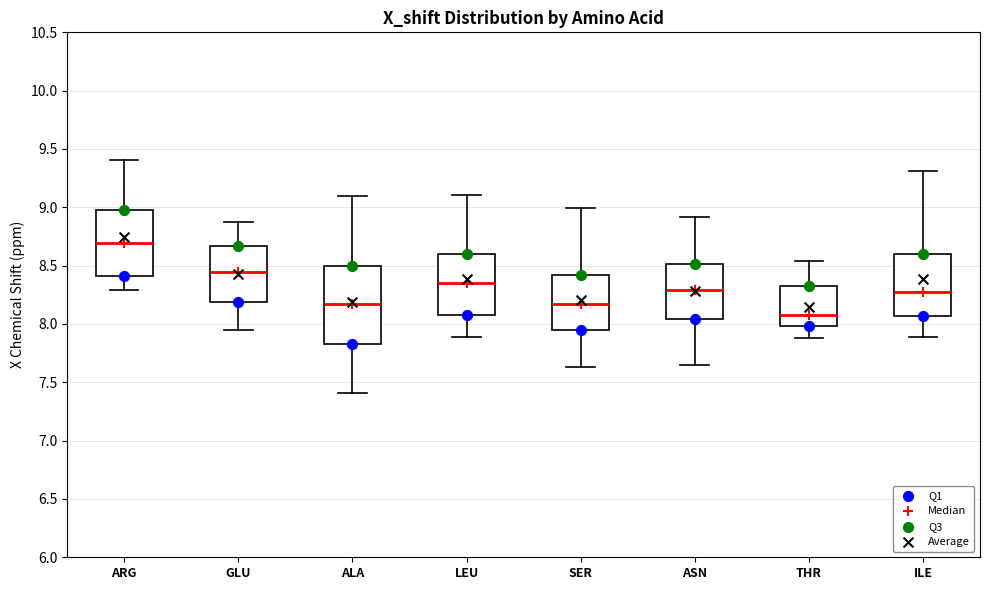

Which box's median line is the highest?

ARG